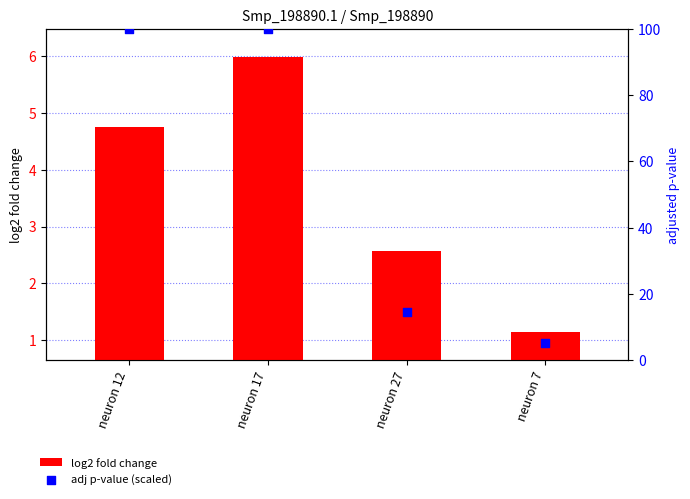

Which series contains the highest Y value?

adj p-value (scaled)